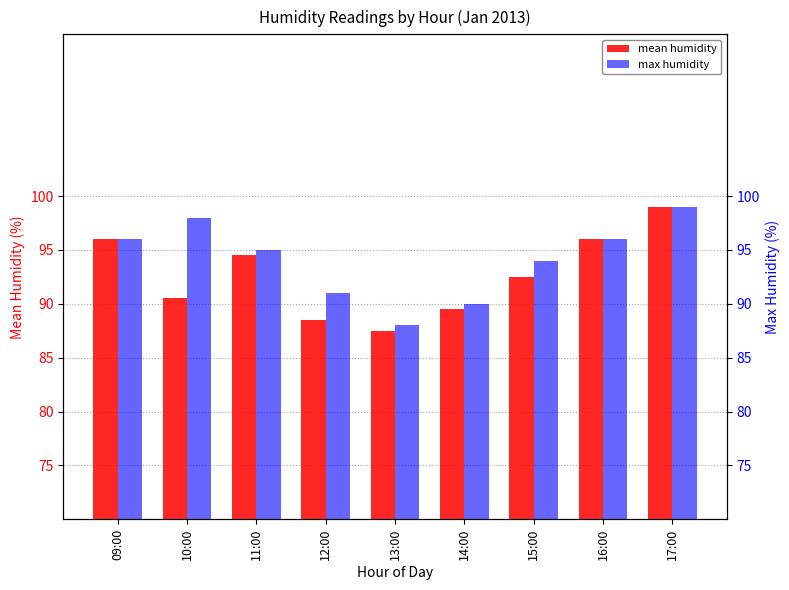

Which series has the largest range (max minus min)?

mean humidity